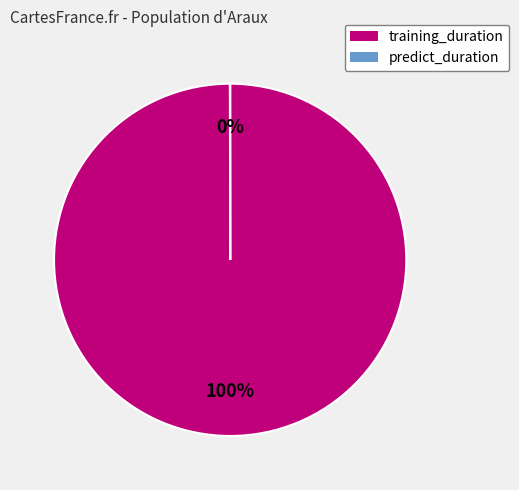

What is the largest slice in the pie chart?

training_duration